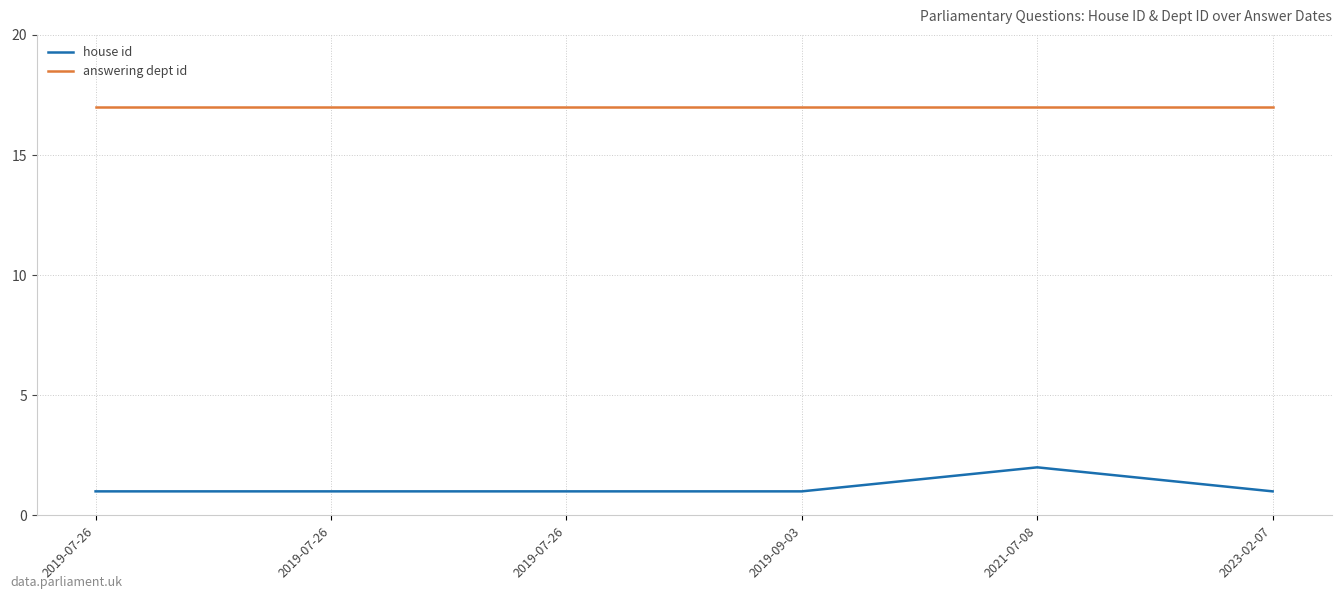

List the labels in order of house id value, largest first.

2021-07-08, 2019-07-26, 2019-07-26, 2019-07-26, 2019-09-03, 2023-02-07